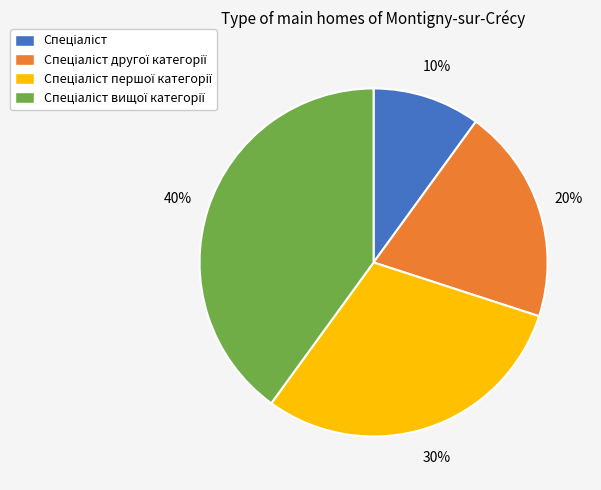

To the nearest percent, what is the average slice percentage?

25%